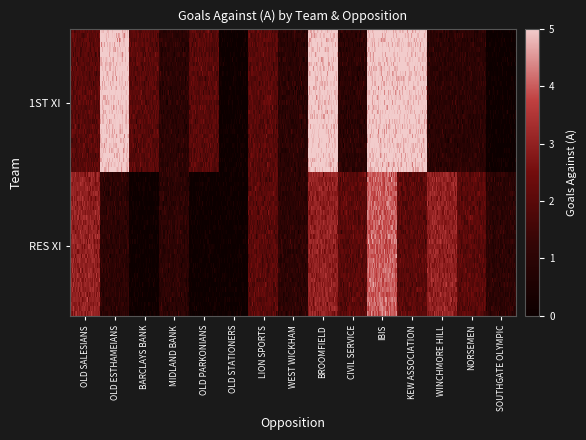

What is the difference between the highest and lowest values at IBIS?

1